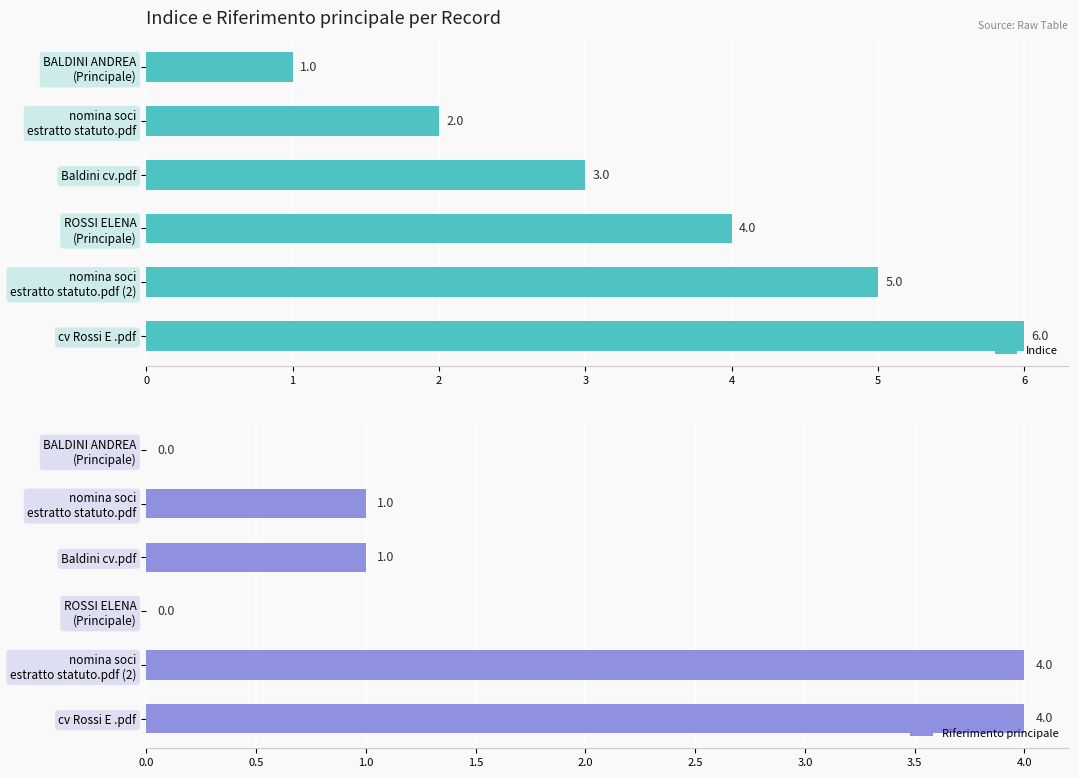

True or false: Riferimento principale has a value of 4 at cv Rossi E .pdf.

True